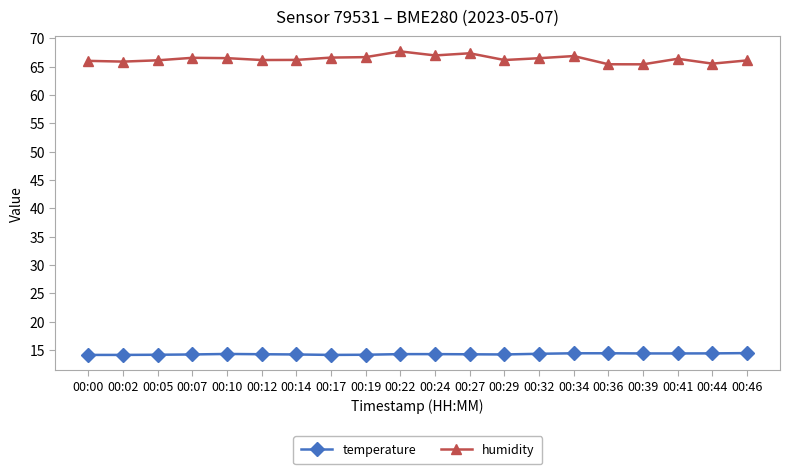

Which series has the largest range (max minus min)?

humidity